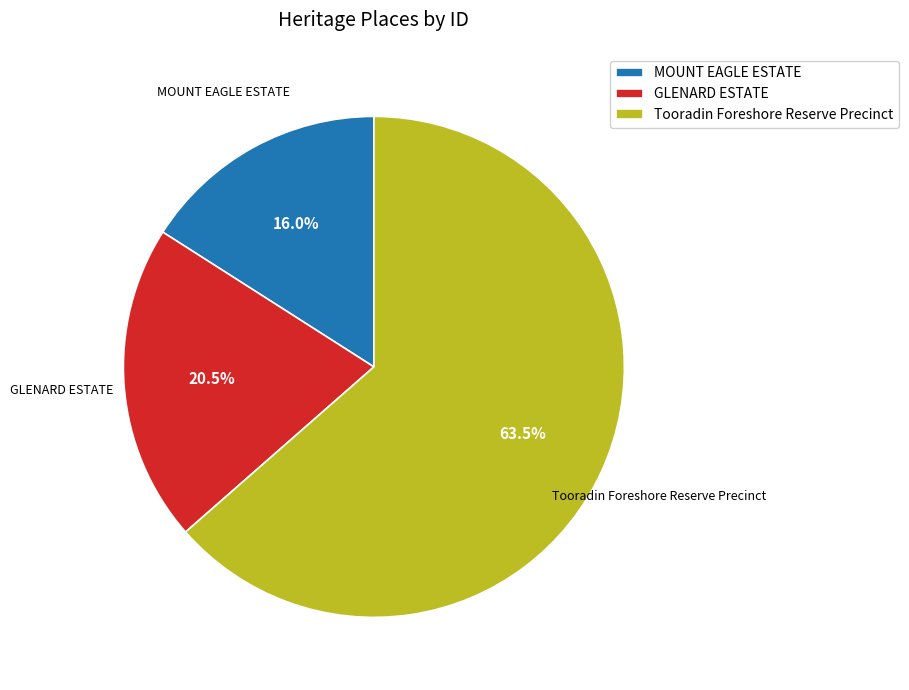

Which slice is the smallest?

MOUNT EAGLE ESTATE